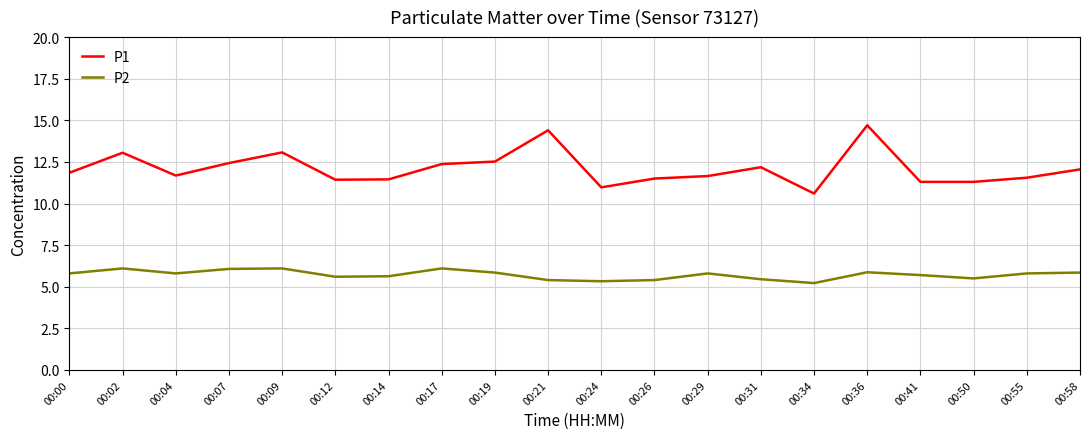

Rank the series by their maximum value, from lowest to highest.

P2, P1